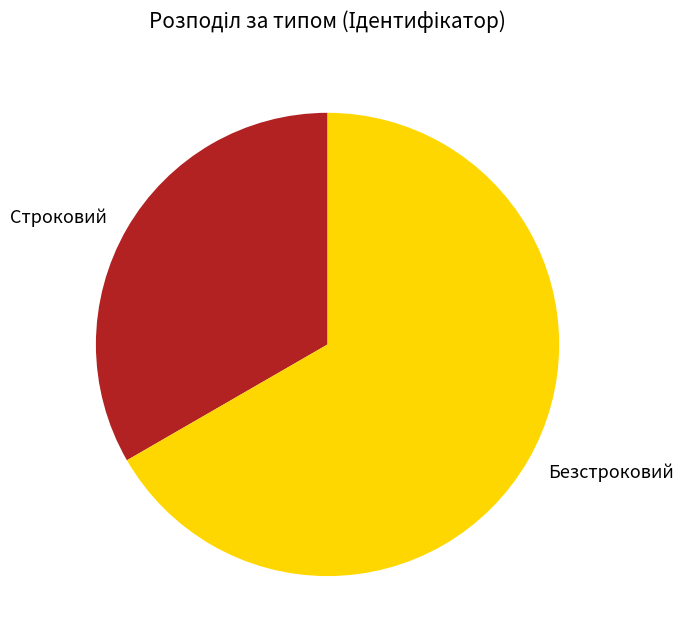

Rank the categories by value from lowest to highest.

Строковий, Безстроковий